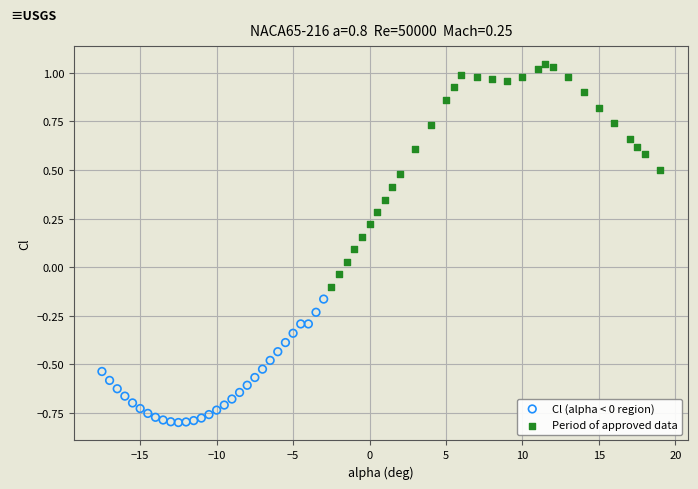

Which series has the widest spread of Y values?

Period of approved data